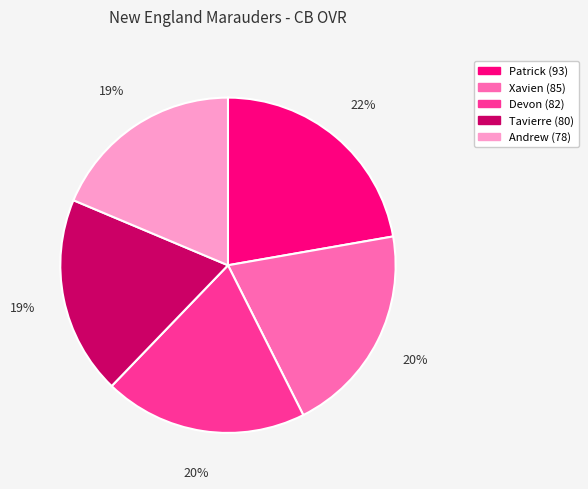

Which slice is the largest?

Patrick